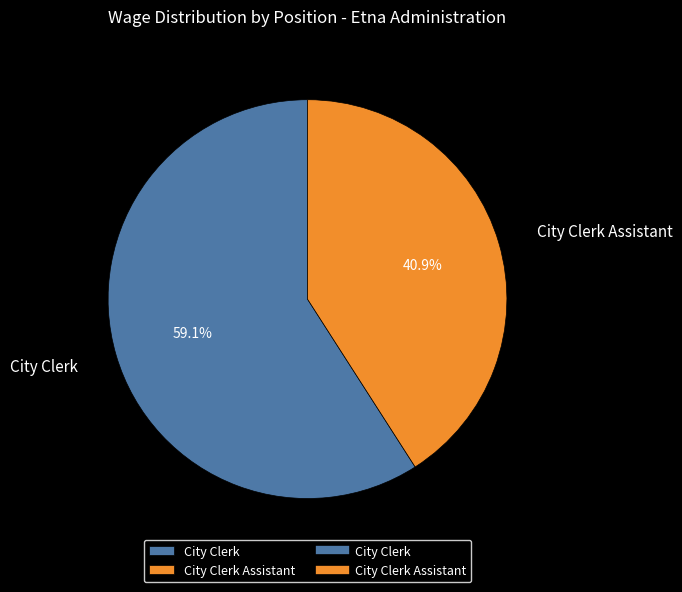

True or false: City Clerk accounts for 59% of the total.

True